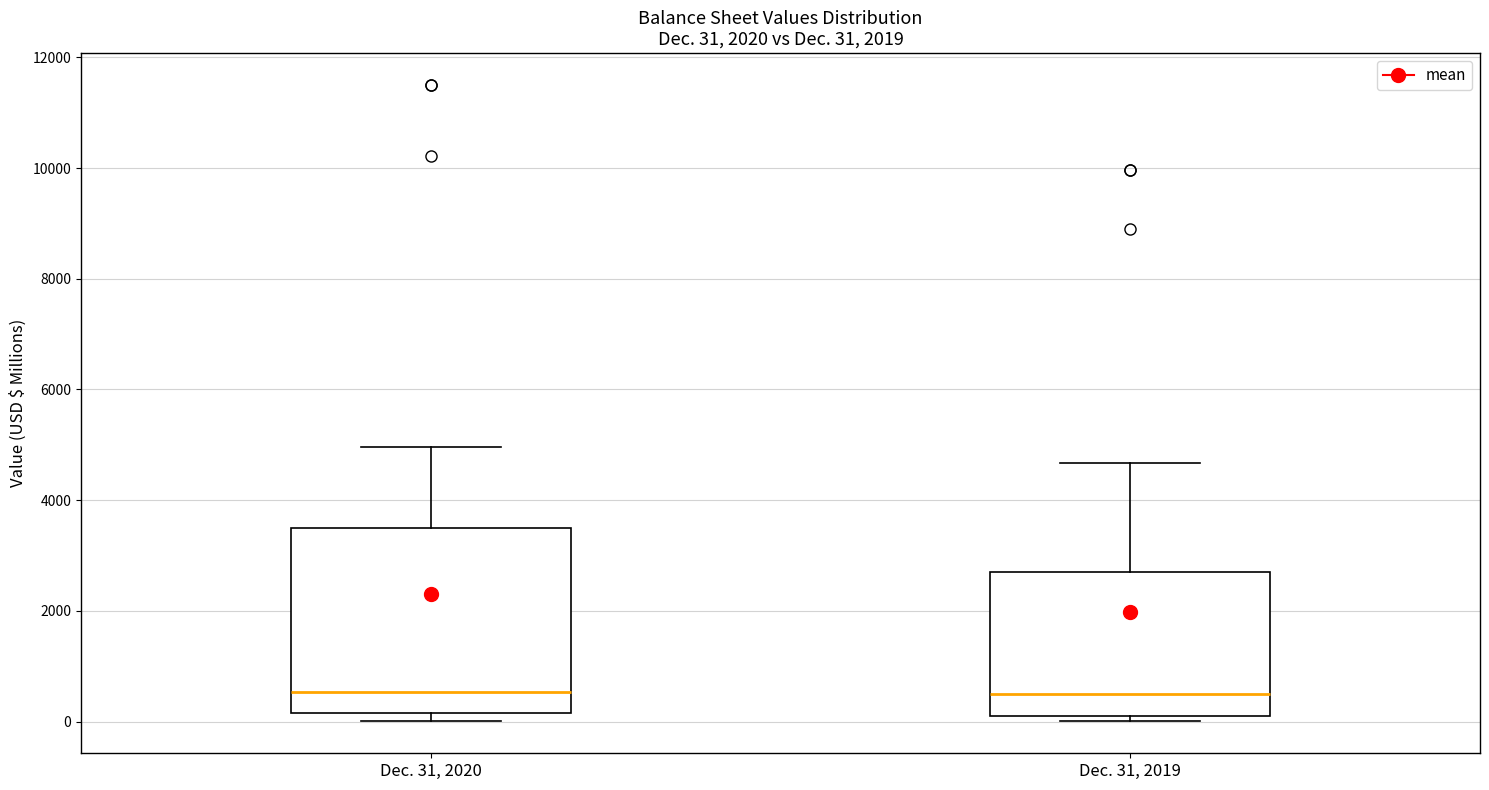

Comparing the boxes themselves (not the whiskers), which one is the tallest?

Dec. 31, 2020